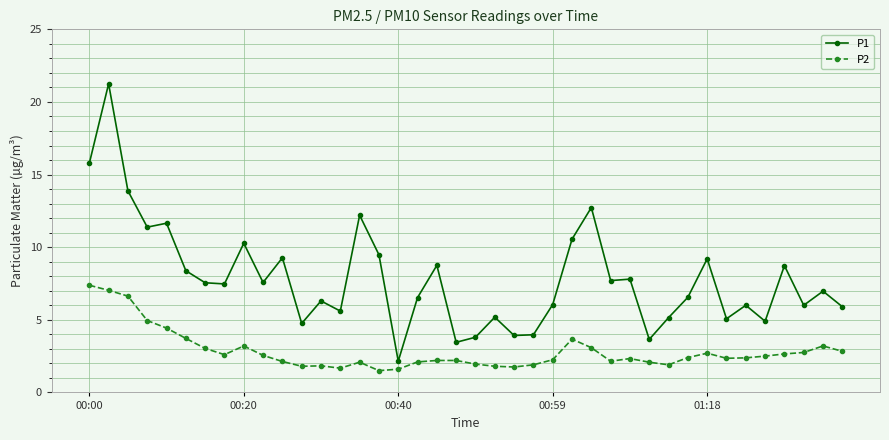

What is the minimum value shown in the chart?

1.5